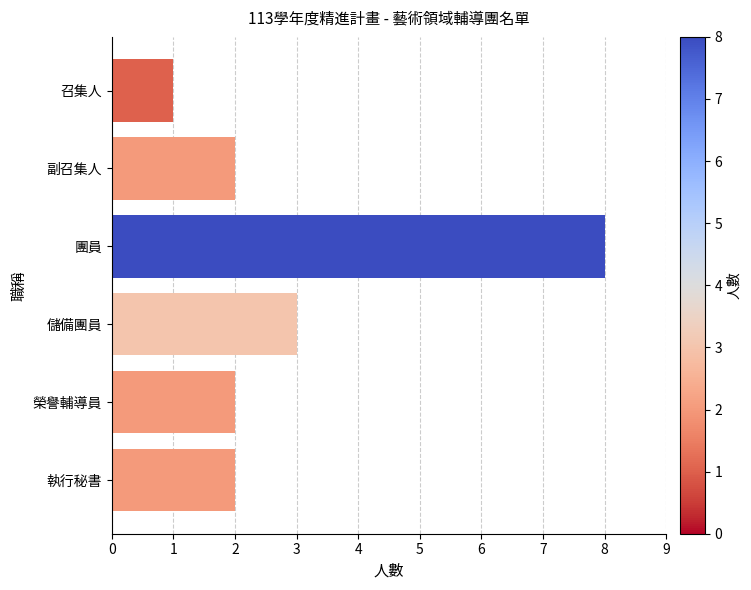

Reading bottom to top, transcribe all the data shown in this chart.

執行秘書=2	榮譽輔導員=2	儲備團員=3	團員=8	副召集人=2	召集人=1